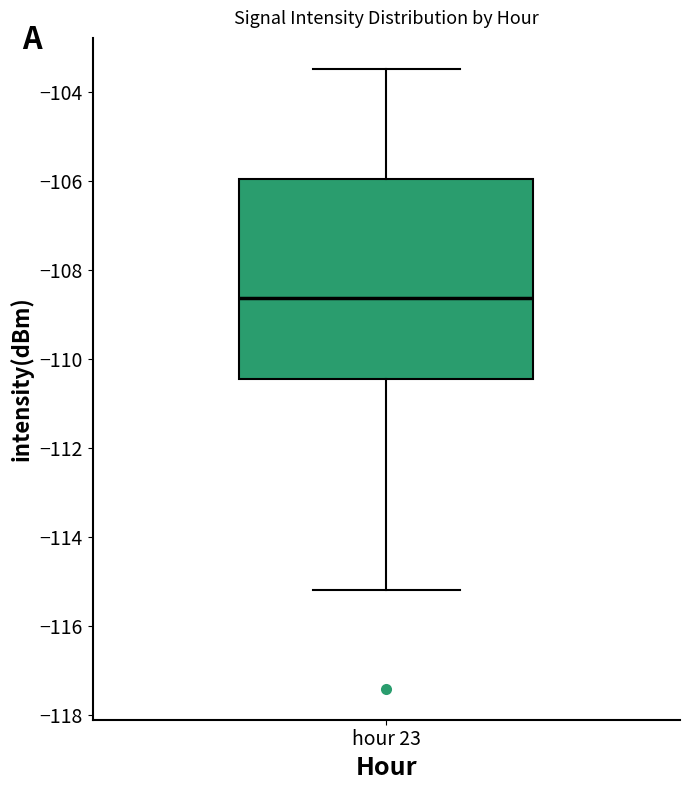

Read this box plot against the y-axis: the position of the median line, the range covered by the box, and the ends of both whiskers. The values are not printed on the chart, so give them approximately, as read against the axis.

median -108.6, box -110.4 to -106.0, whiskers -115.2 to -103.4